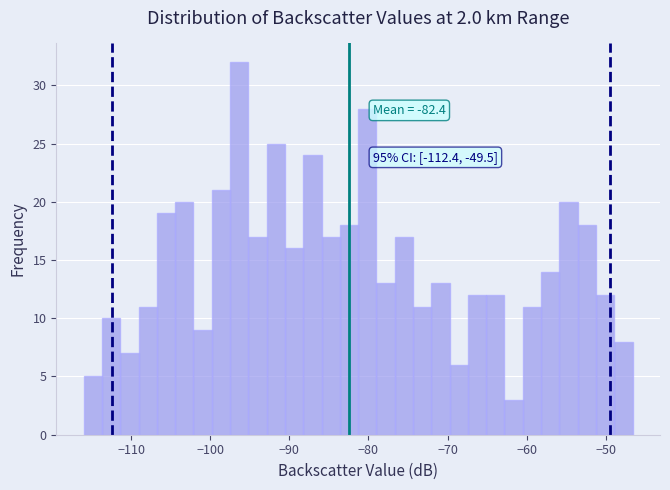

Around what value on the x-axis is the tallest bar? Give the approximate position of its centre, as read against the axis.

-96